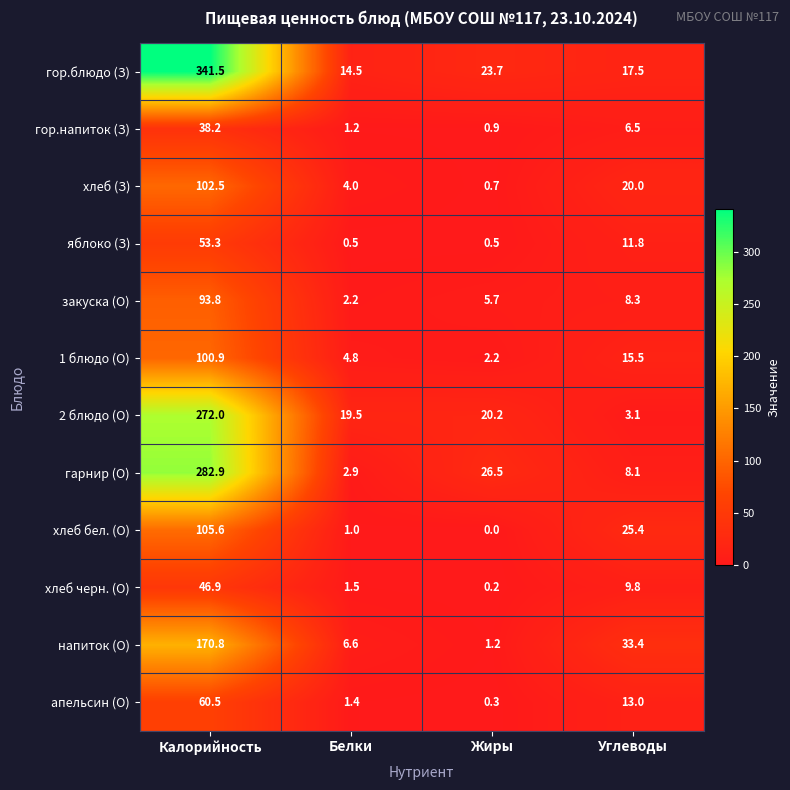

List the series in order of their peak value, highest first.

гор.блюдо (З), гарнир (О), 2 блюдо (О), напиток (О), хлеб бел. (О), хлеб (З), 1 блюдо (О), закуска (О), апельсин (О), яблоко (З), хлеб черн. (О), гор.напиток (З)